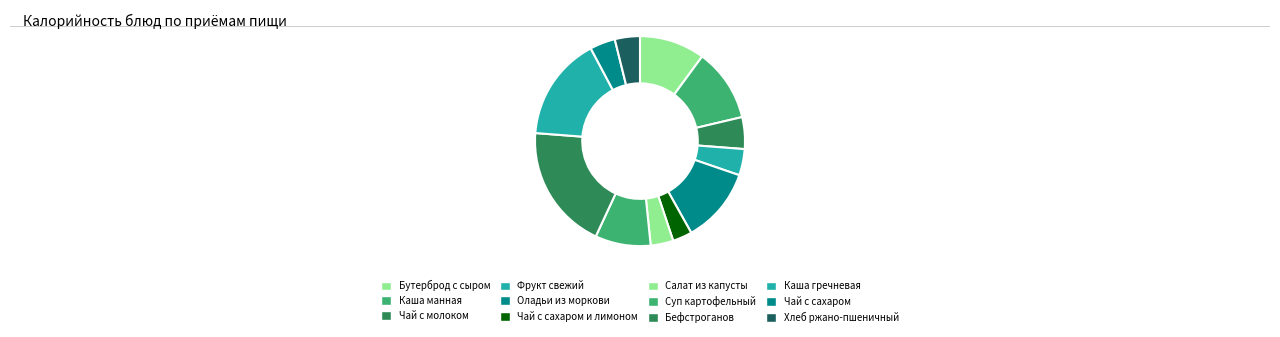

Is it true that Салат из капусты is 1% of the pie?

False